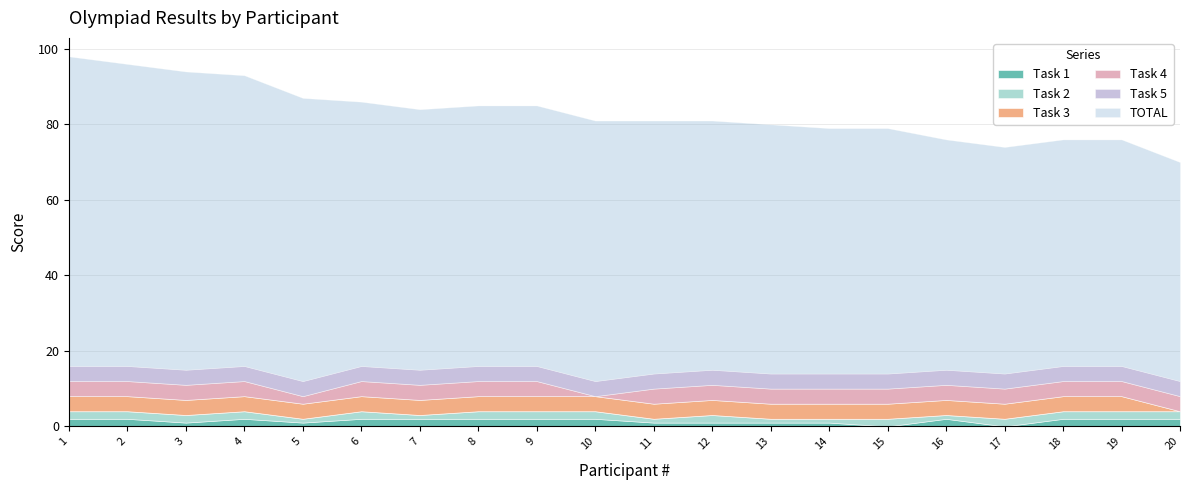

How many data points does each series have?

20